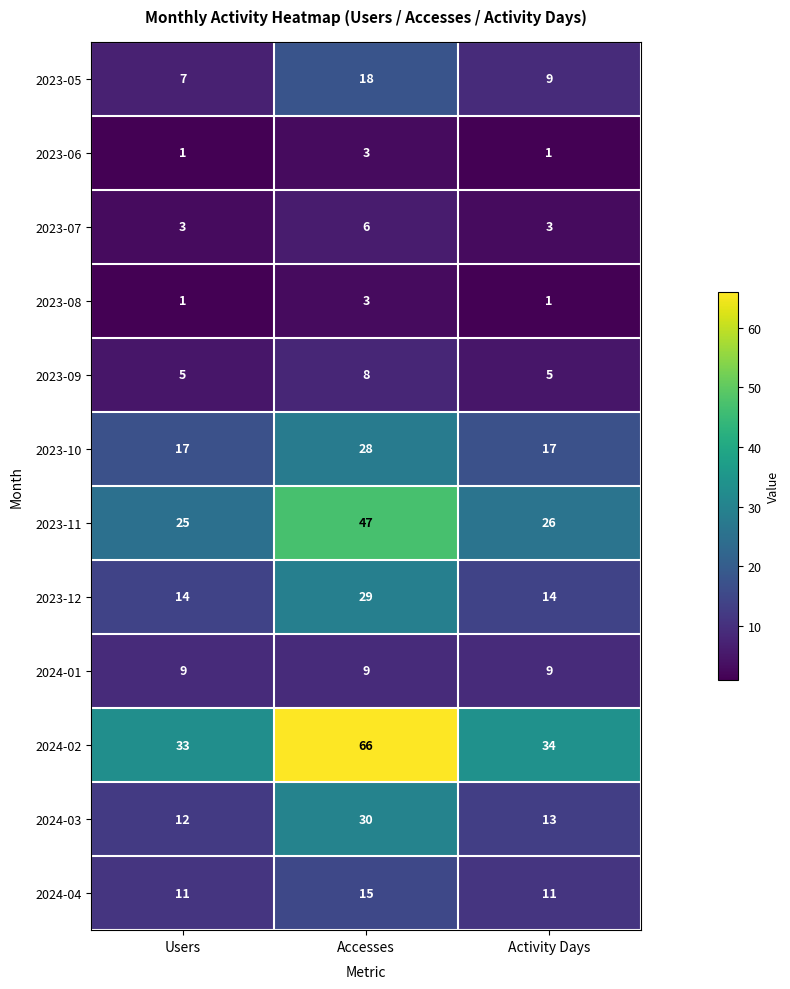

Which series has the widest spread of values?

2024-02